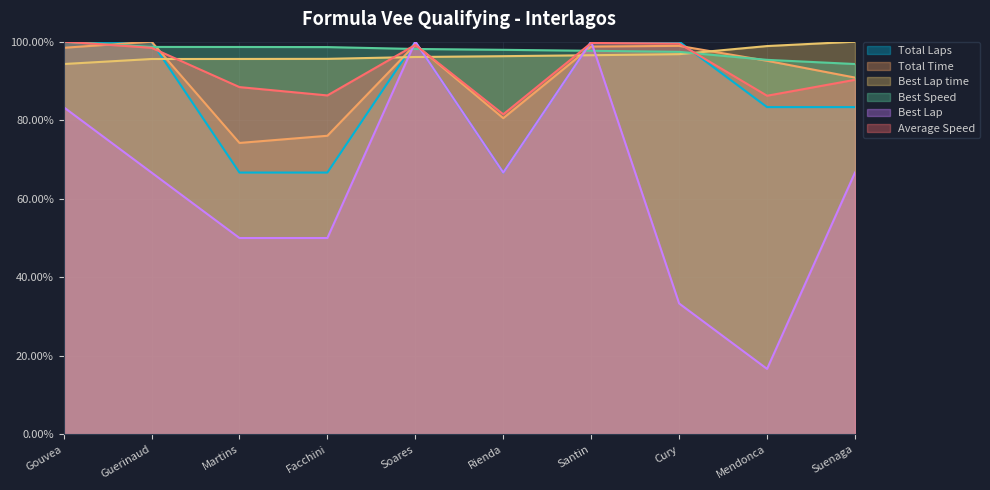

At which label does Best Lap reach its minimum?

Mendonca